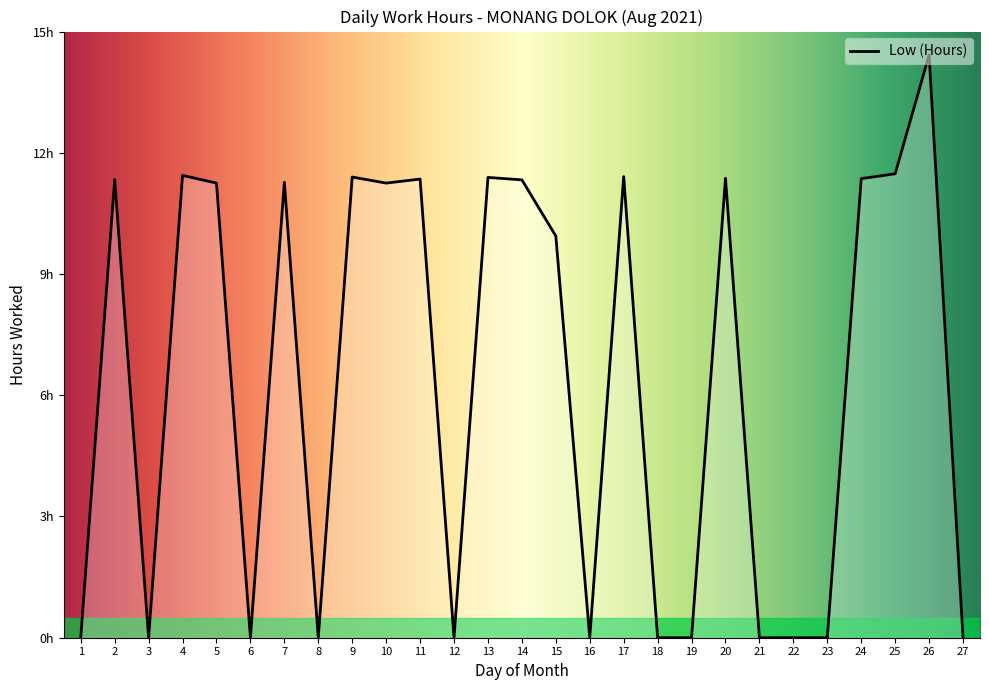

Approximately how many times larger is the value at 11 compared to 17?

1.0